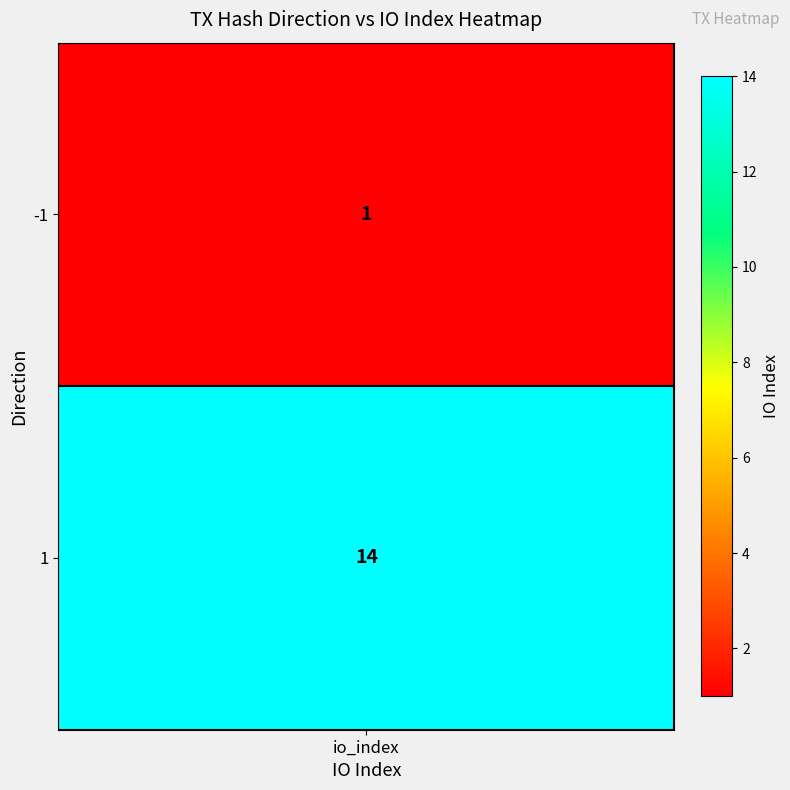

The value at 1 is 4. True or false?

False